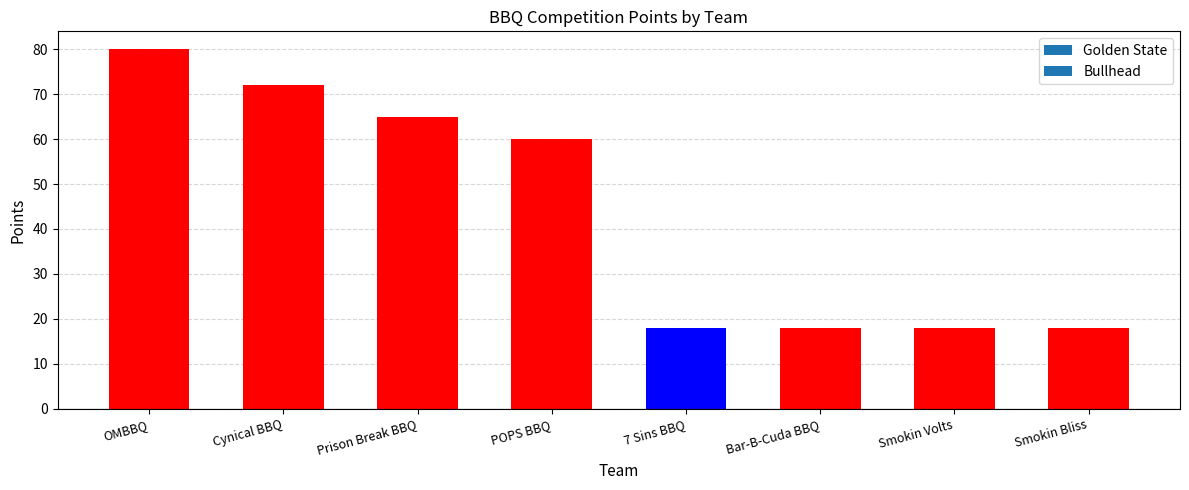

At which category is the sum across all series the highest?

OMBBQ